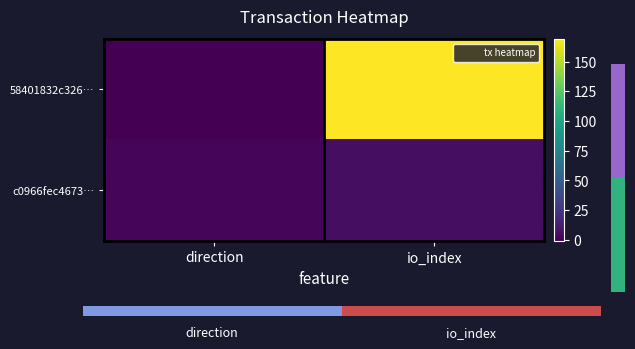

Which has a higher value, direction or io_index?

io_index